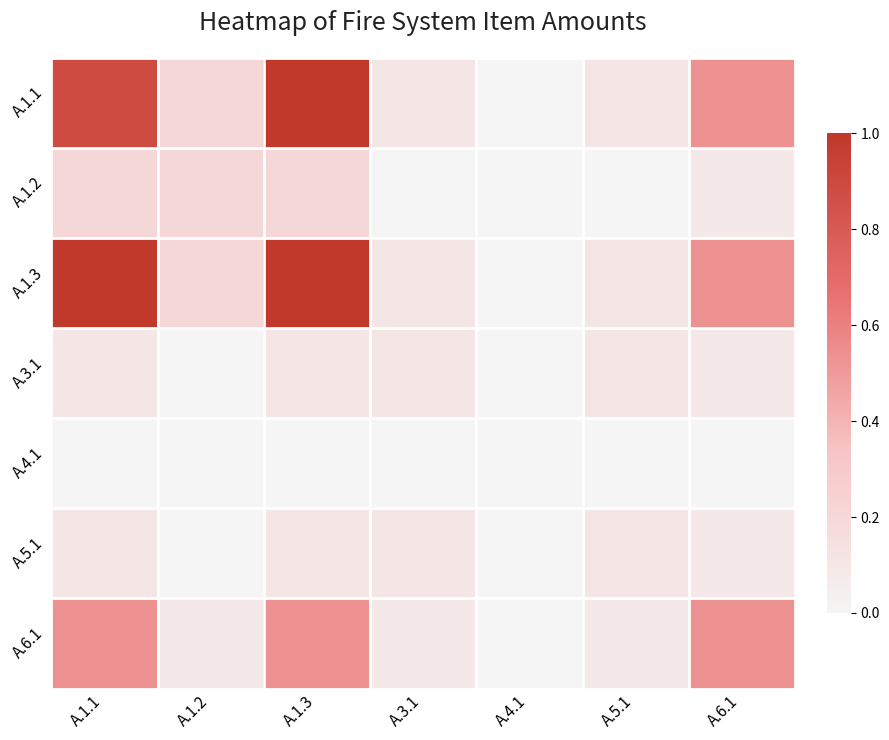

Between A.5.1 and A.1.3, which is larger?

A.1.3